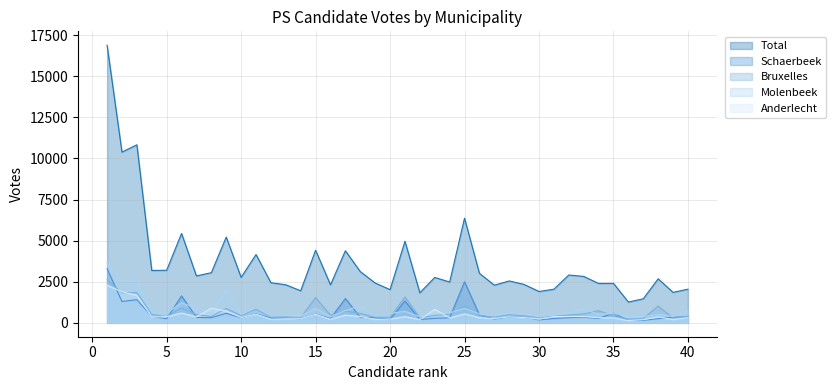

In Schaerbeek, how many points are higher than both neighbors (excluding endpoints)?

12